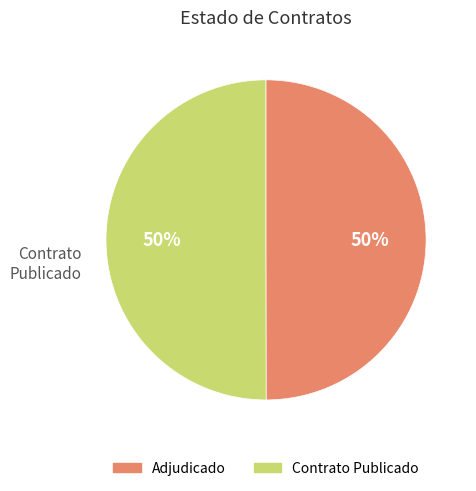

How many slices are in this pie chart?

2